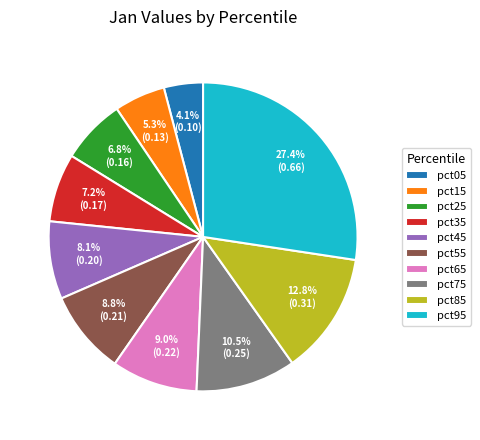

Which has a higher value, pct85 or pct75?

pct85